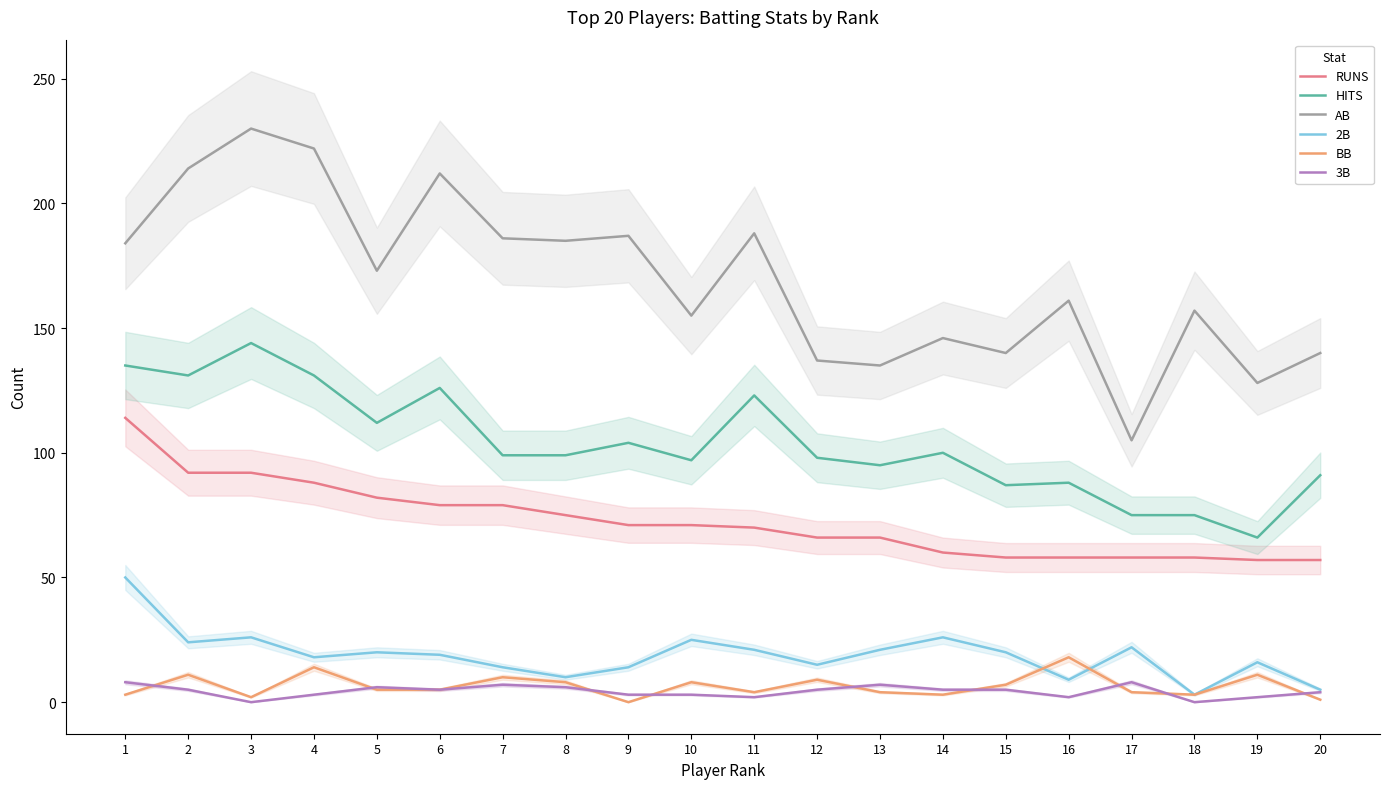

What is the maximum value shown in the chart?

230